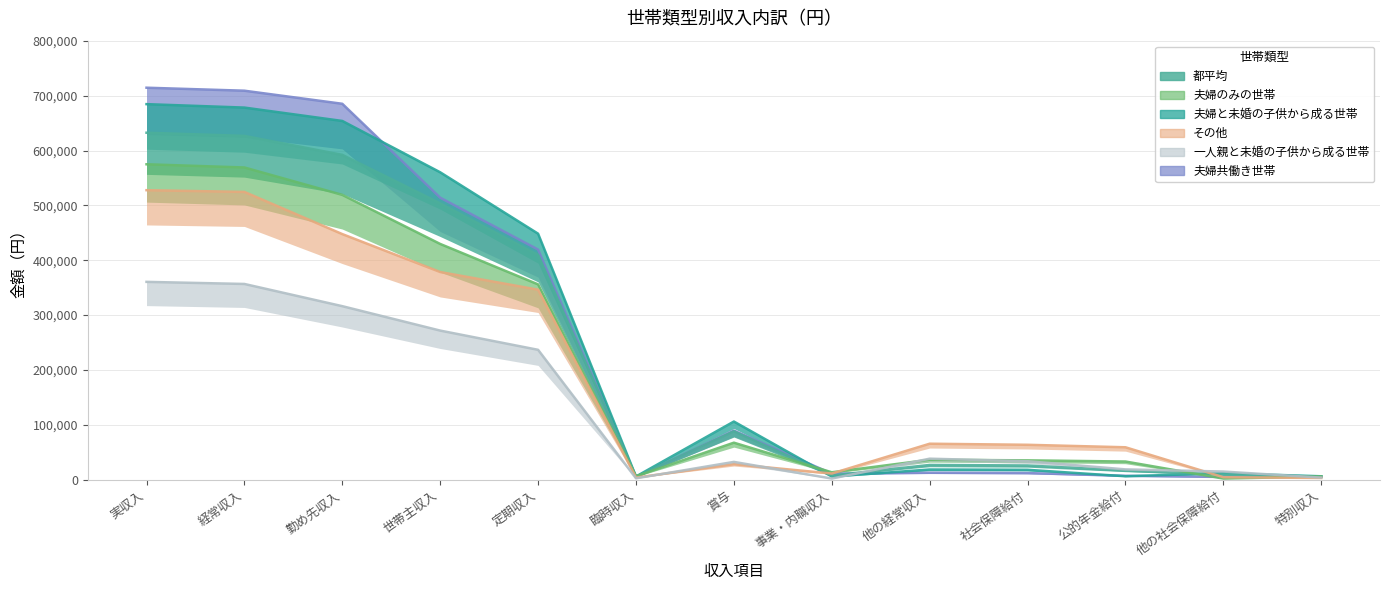

The value of その他 at 定期収入 is 346319. True or false?

True